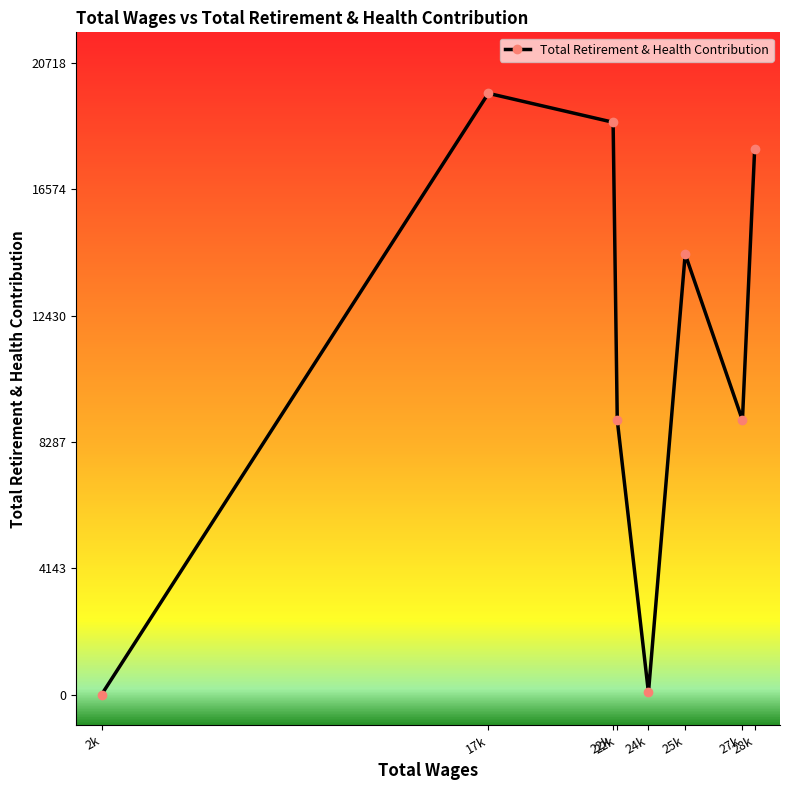

Reading left to right, list all the values displayed in this chart.

28375.0=17891	27892.0=9002	25633.0=14446	24183.0=73	22952.0=9002	22788.0=18769	17864.0=19718	2600.0=6